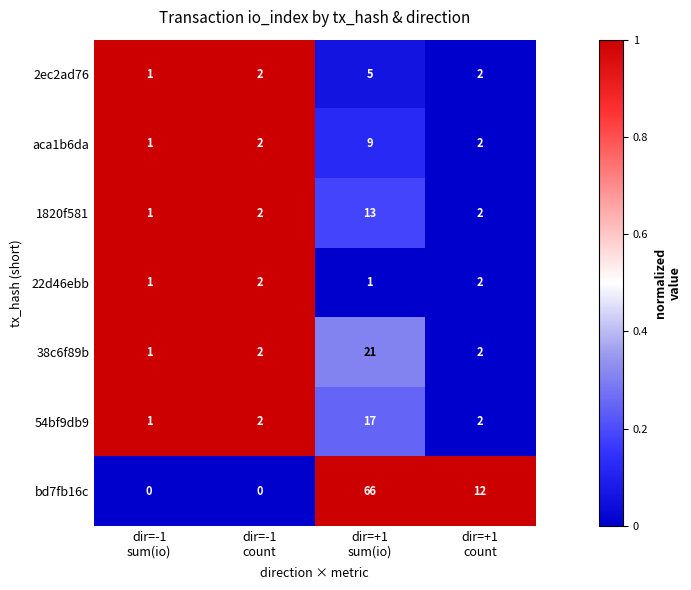

At which category is the sum across all series the highest?

dir=+1
sum(io)